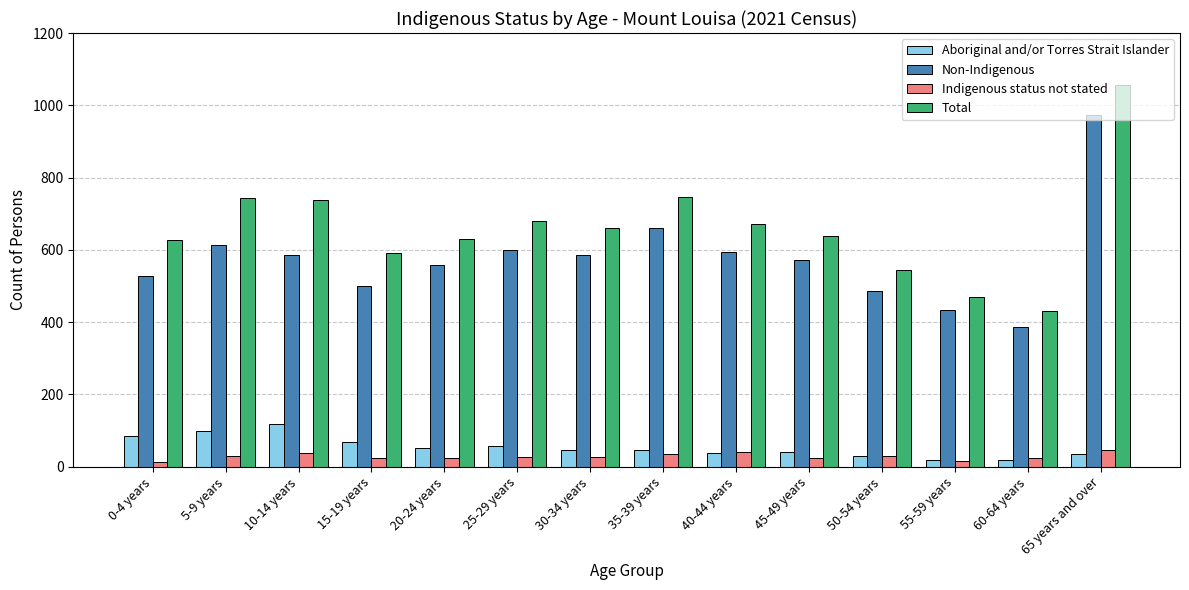

Which series has the largest total across all categories?

Total